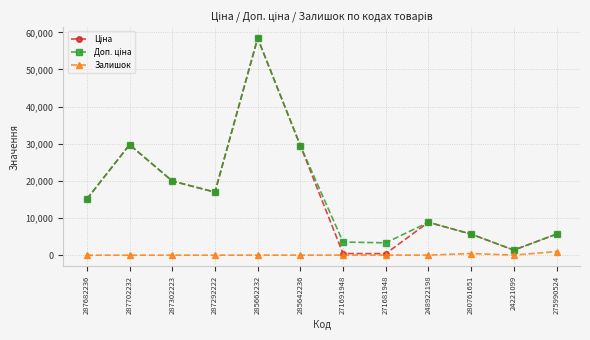

Is it true that Залишок equals 0.0 at 287682236?

True